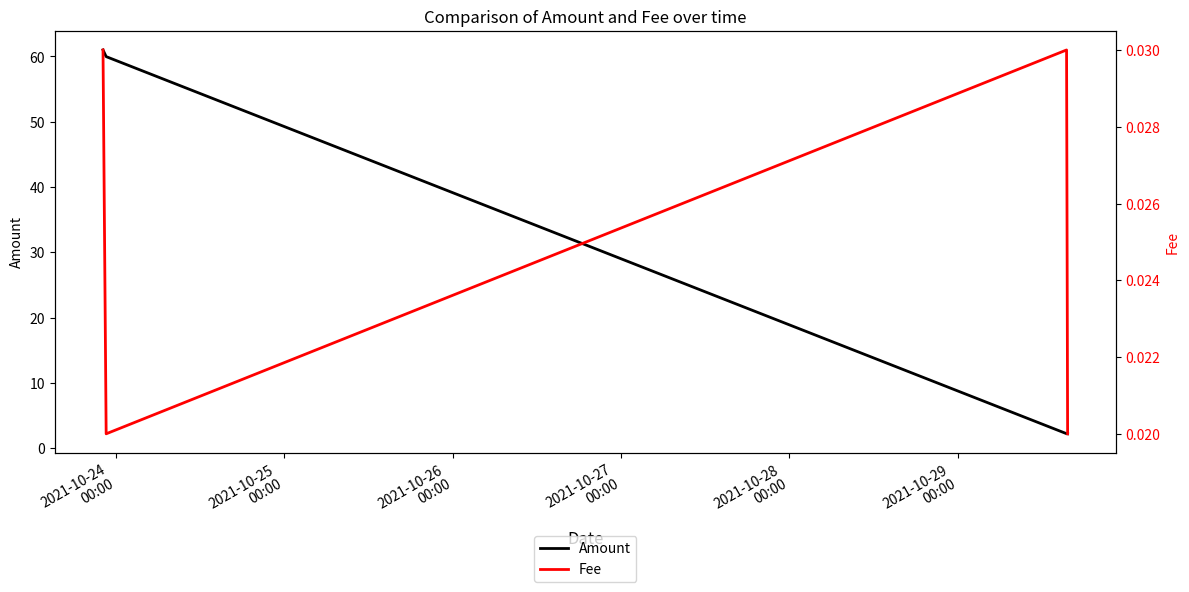

What are all the series names shown in the legend?

Amount, Fee